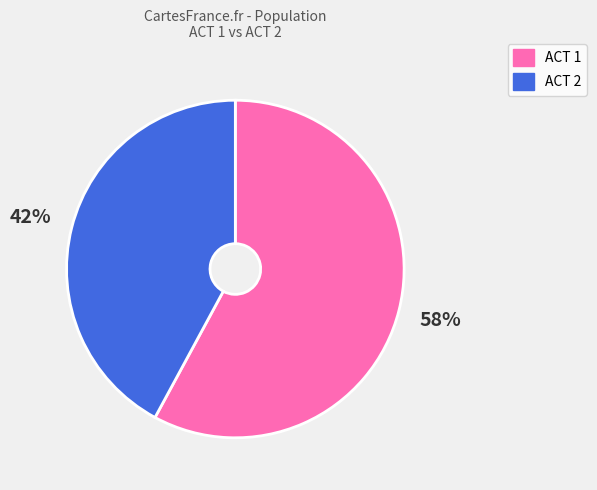

Is it true that ACT 2 is 53% of the pie?

False